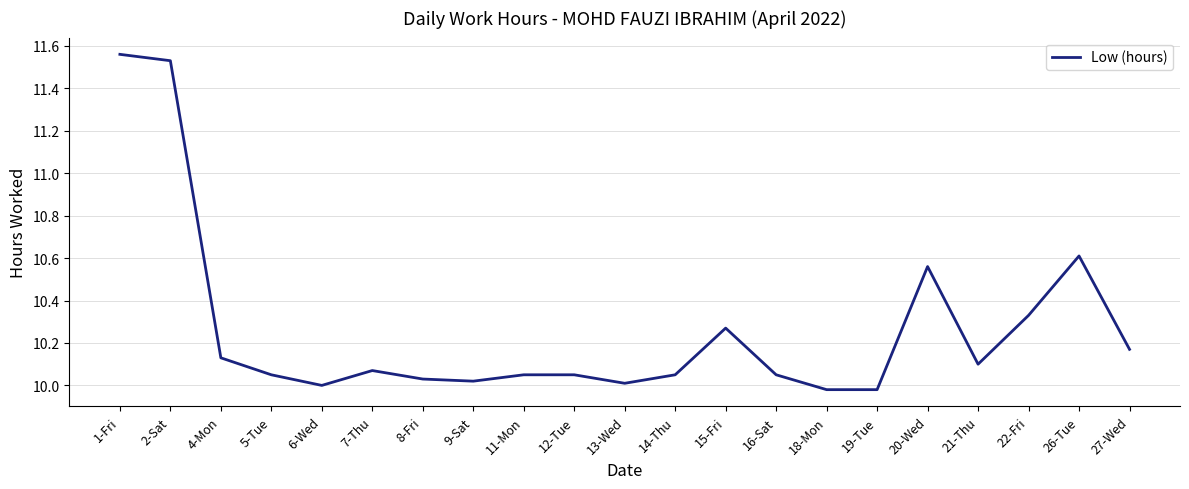

Does the chart display data point markers on the line(s)?

No